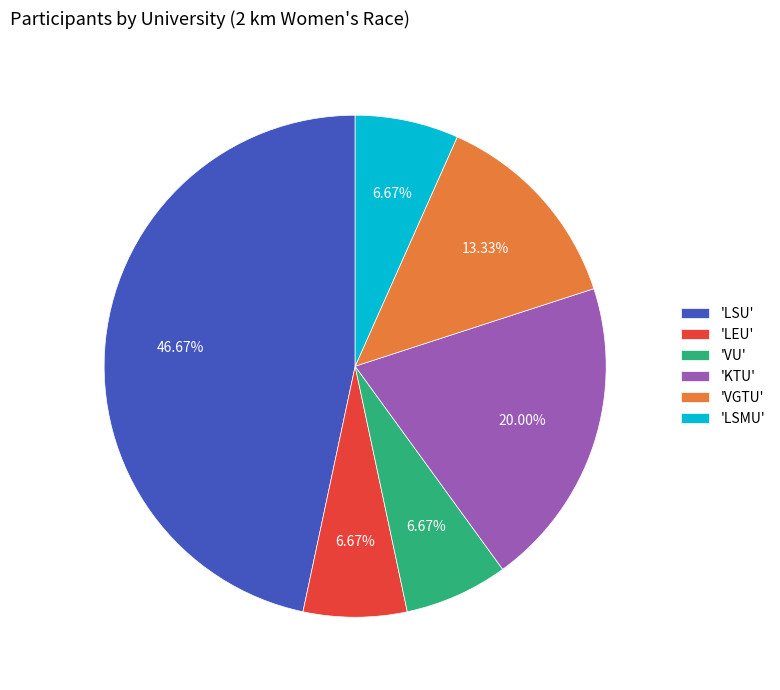

Do 'VGTU' and 'KTU' together represent more than half of the pie?

No